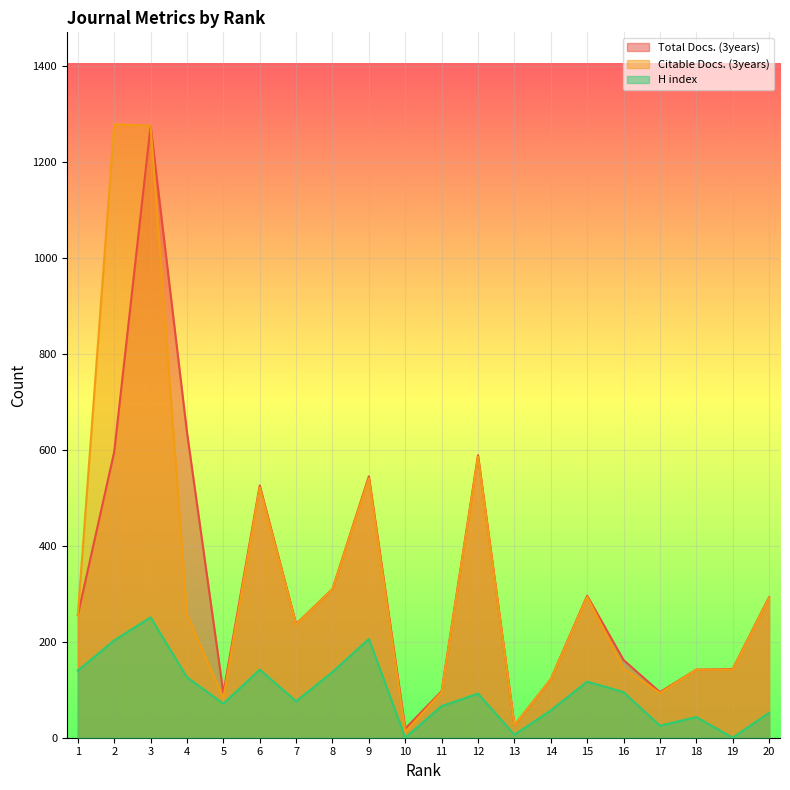

Is it true that H index equals 76 at 7?

True